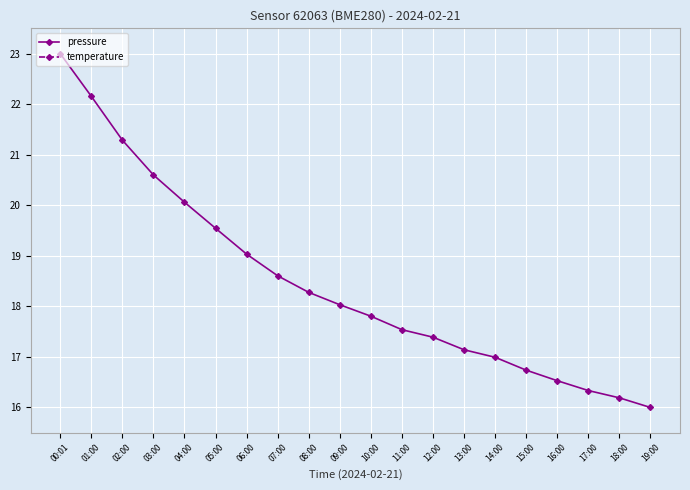

Rank the series at 18:00 from highest to lowest value.

pressure, temperature